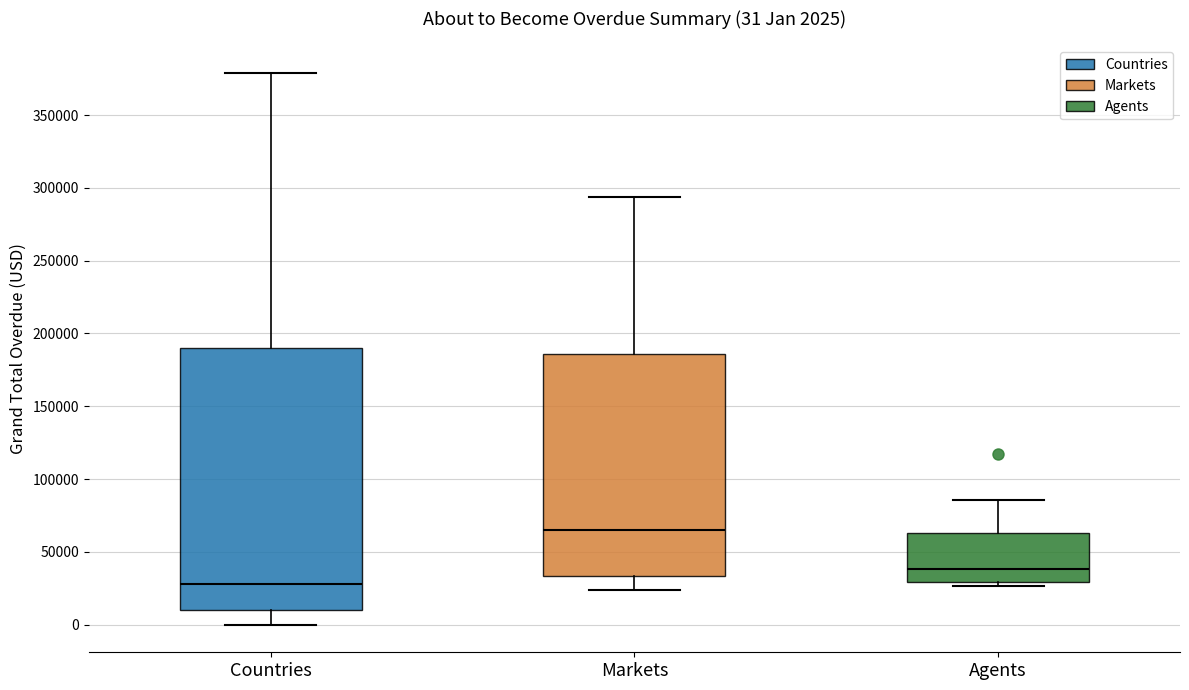

Which box is the tallest, from its lower edge to its upper edge?

Countries